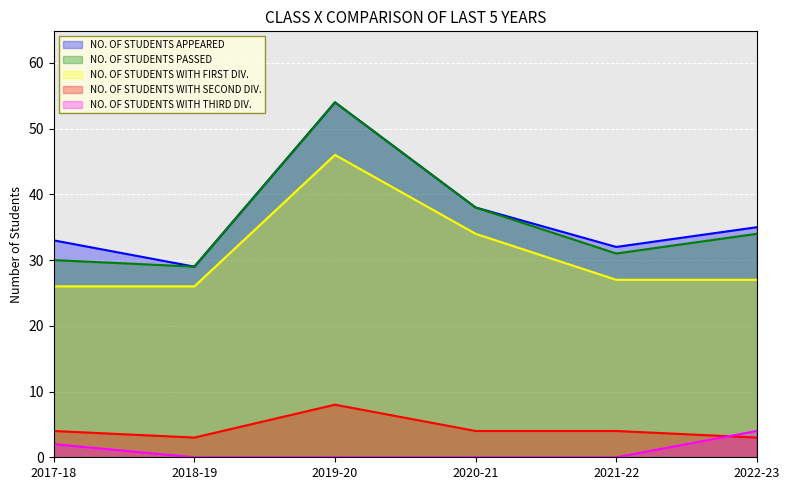

What is the sum of all NO. OF STUDENTS WITH THIRD DIV. values?

6